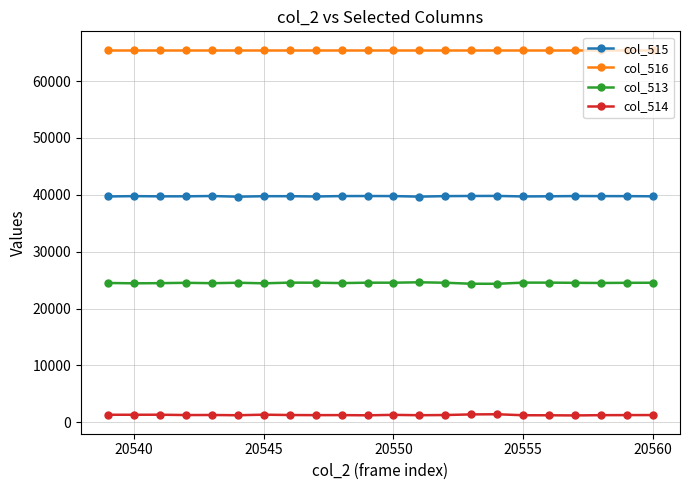

What are all the series names shown in the legend?

col_515, col_516, col_513, col_514